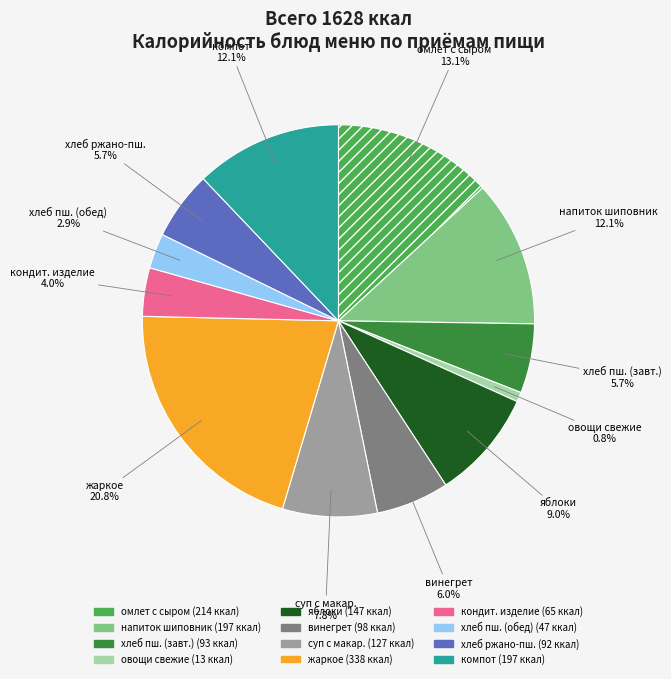

Is there a majority slice in this chart?

No